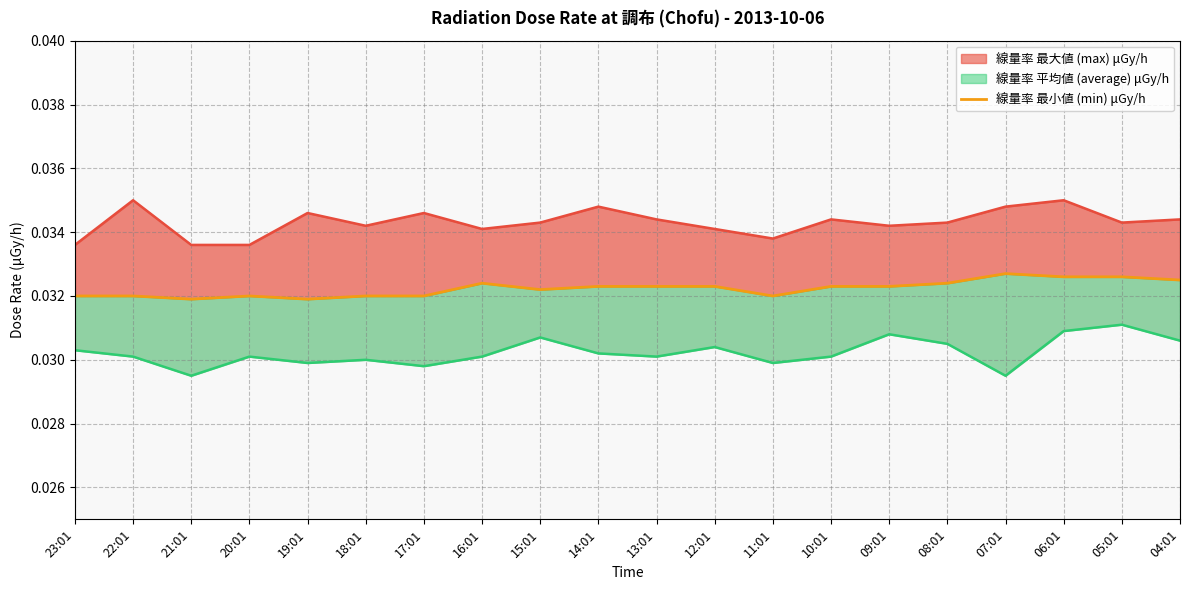

What is the label of the 6th point from the right?

09:01